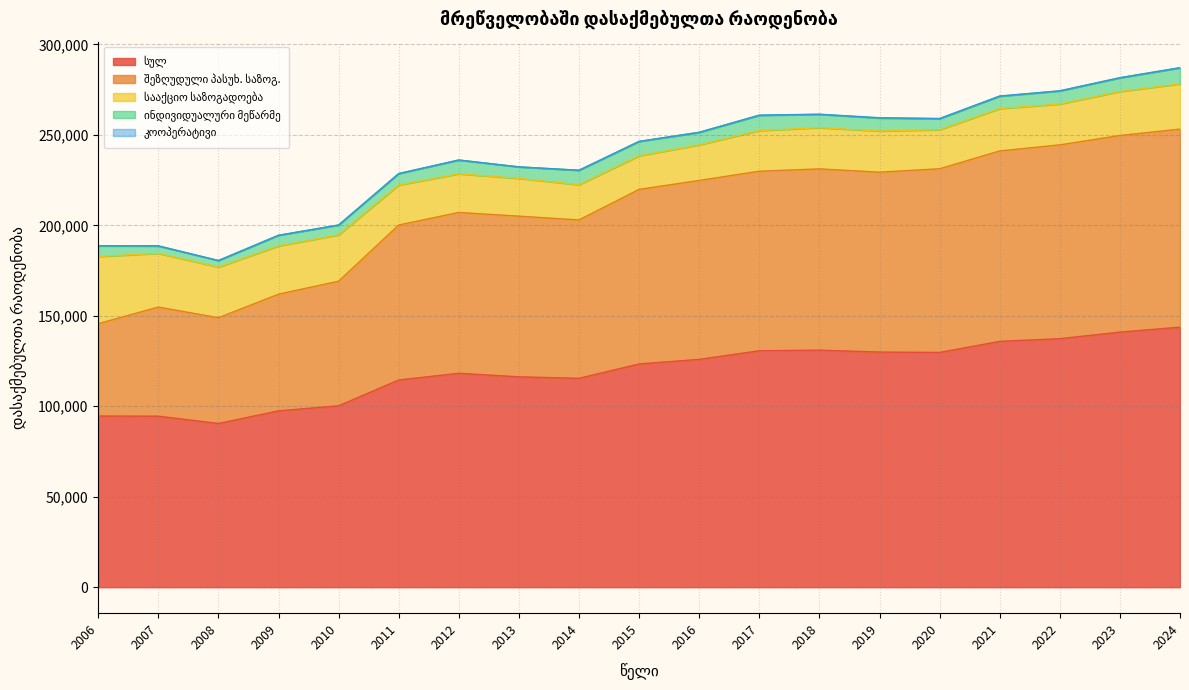

What is the difference between the highest and lowest values at 2022?

137258